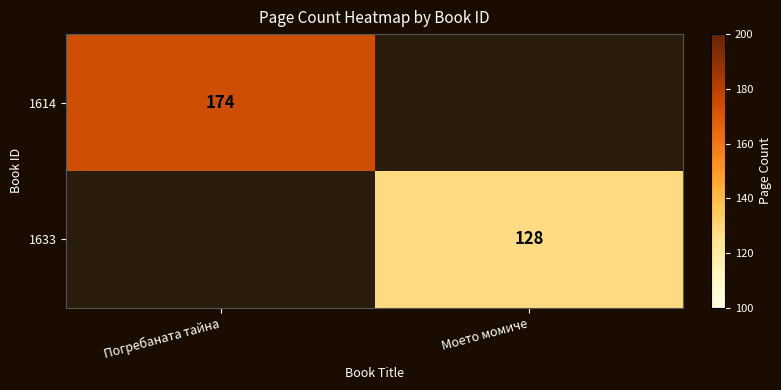

True or false: 1614 has a value of 174 at Погребаната тайна.

True